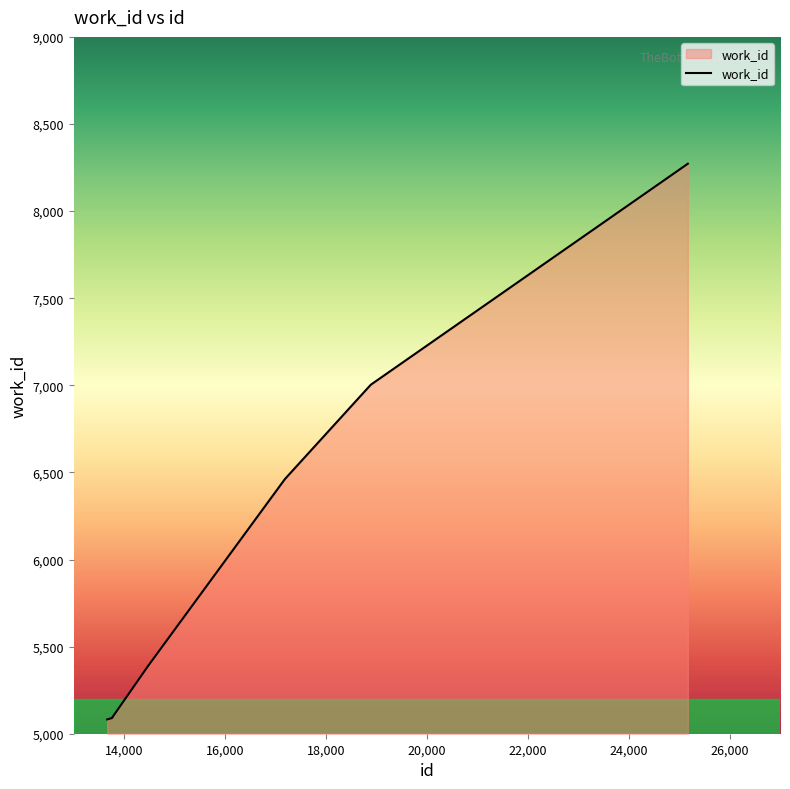

What is the difference between the maximum and minimum values?

3190